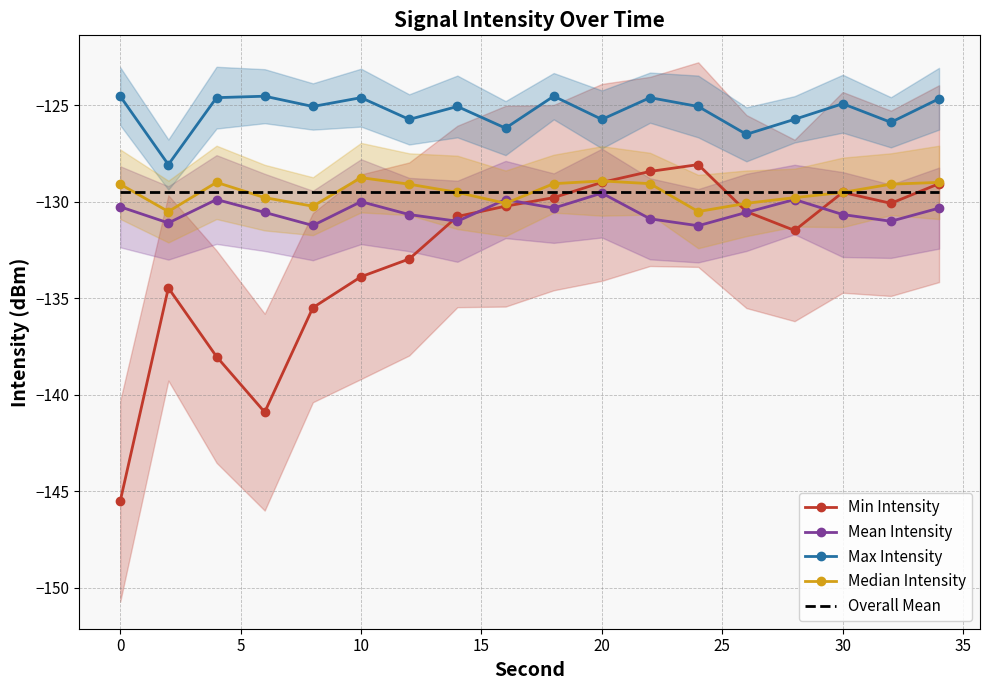

The Min Intensity series shows -240.3 at 10. True or false?

False